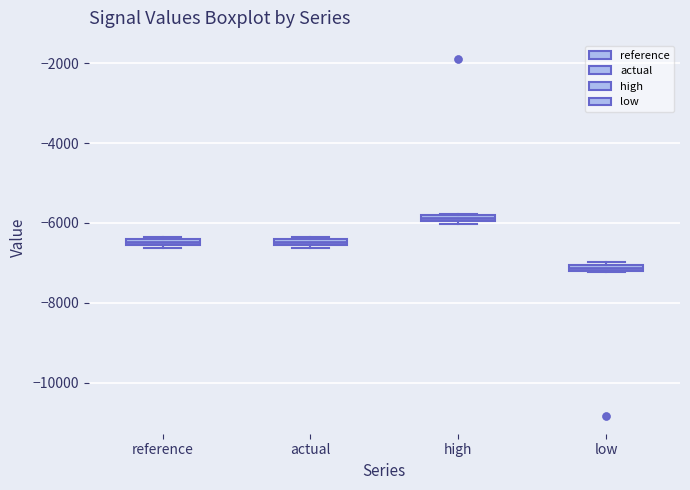

Where is the lower edge of the box for reference on the y-axis? The values are not printed on the chart, so give them approximately, as read against the axis.

-6600